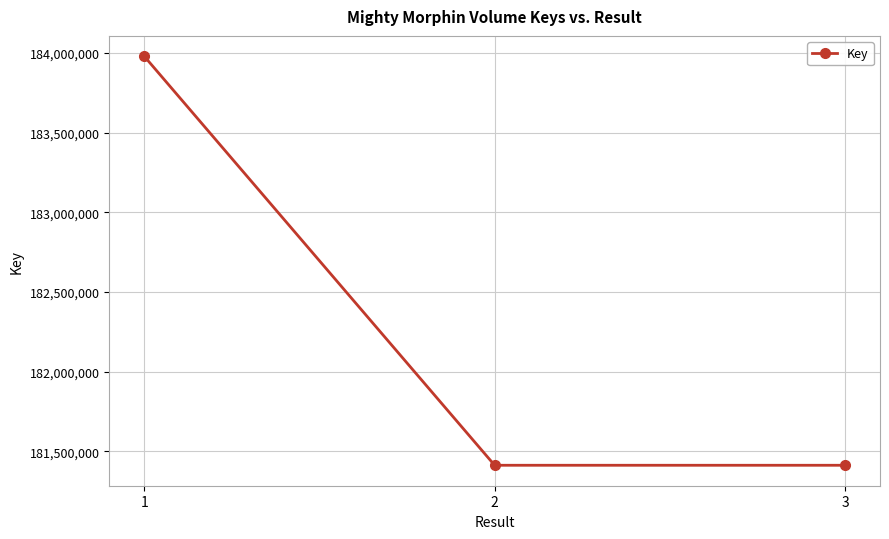

True or false: the data shows 183977614 at 1.

True